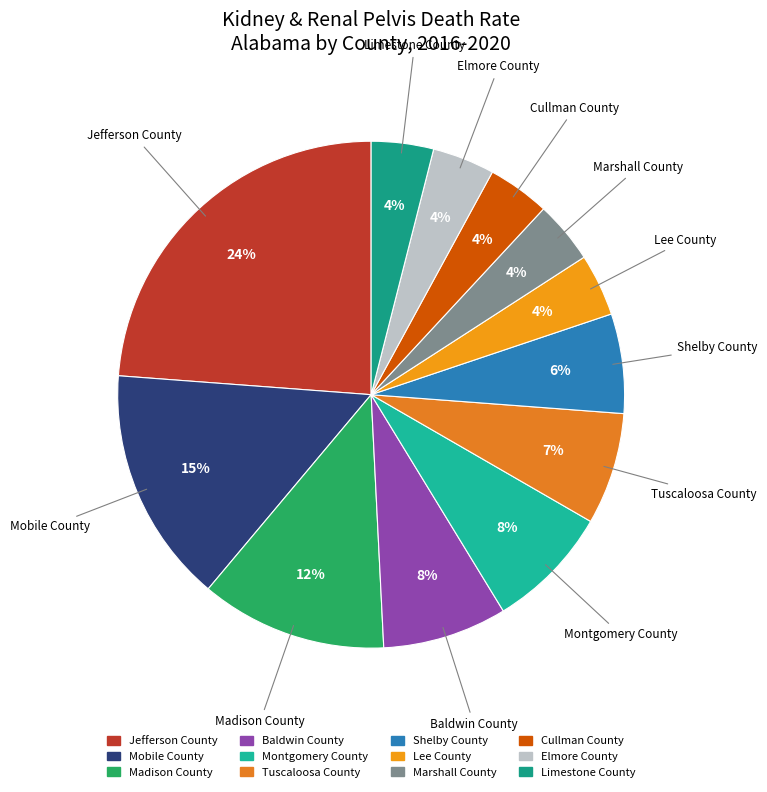

How many segments does this pie chart have?

12